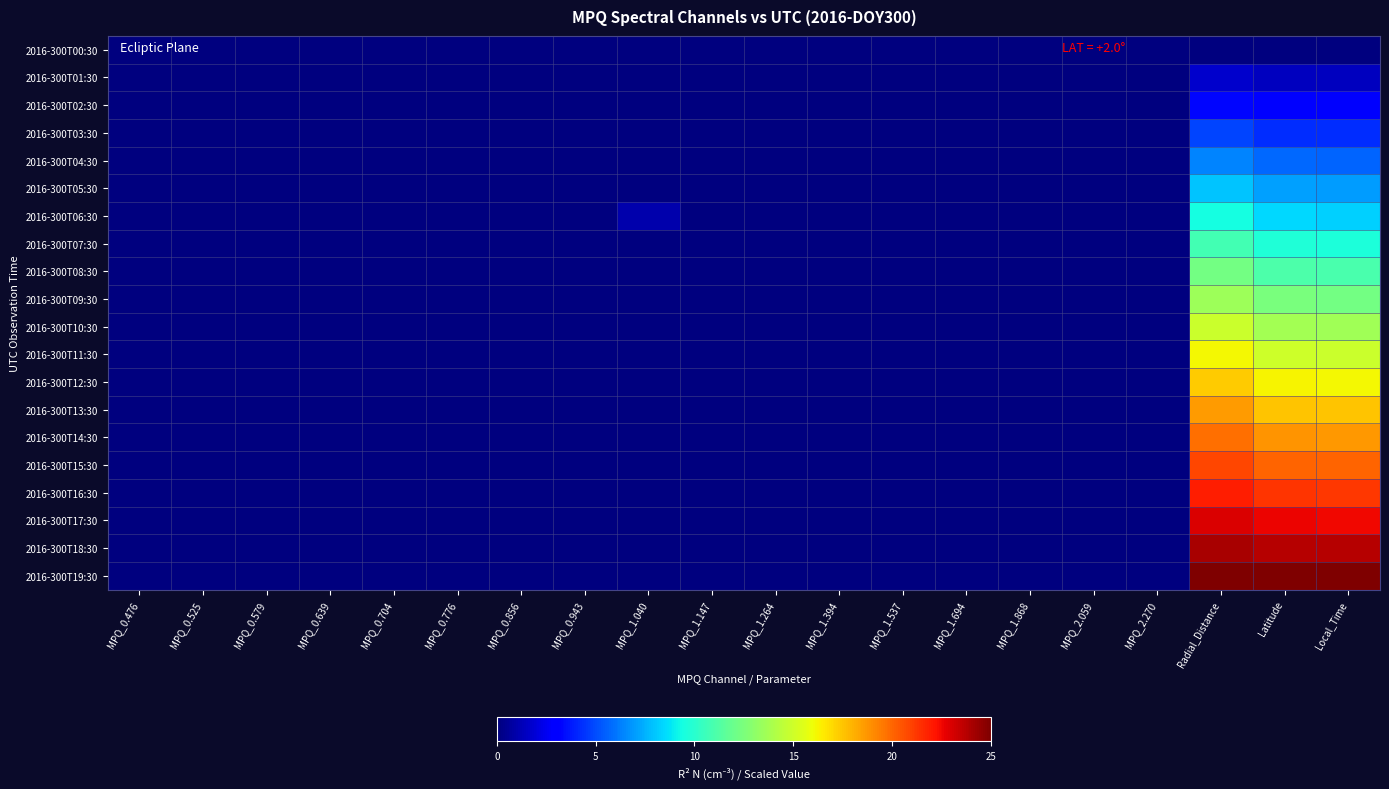

At MPQ_1.394, list the series in order from largest to smallest.

2016-300T00:30, 2016-300T01:30, 2016-300T02:30, 2016-300T03:30, 2016-300T04:30, 2016-300T05:30, 2016-300T06:30, 2016-300T07:30, 2016-300T08:30, 2016-300T09:30, 2016-300T10:30, 2016-300T11:30, 2016-300T12:30, 2016-300T13:30, 2016-300T14:30, 2016-300T15:30, 2016-300T16:30, 2016-300T17:30, 2016-300T18:30, 2016-300T19:30